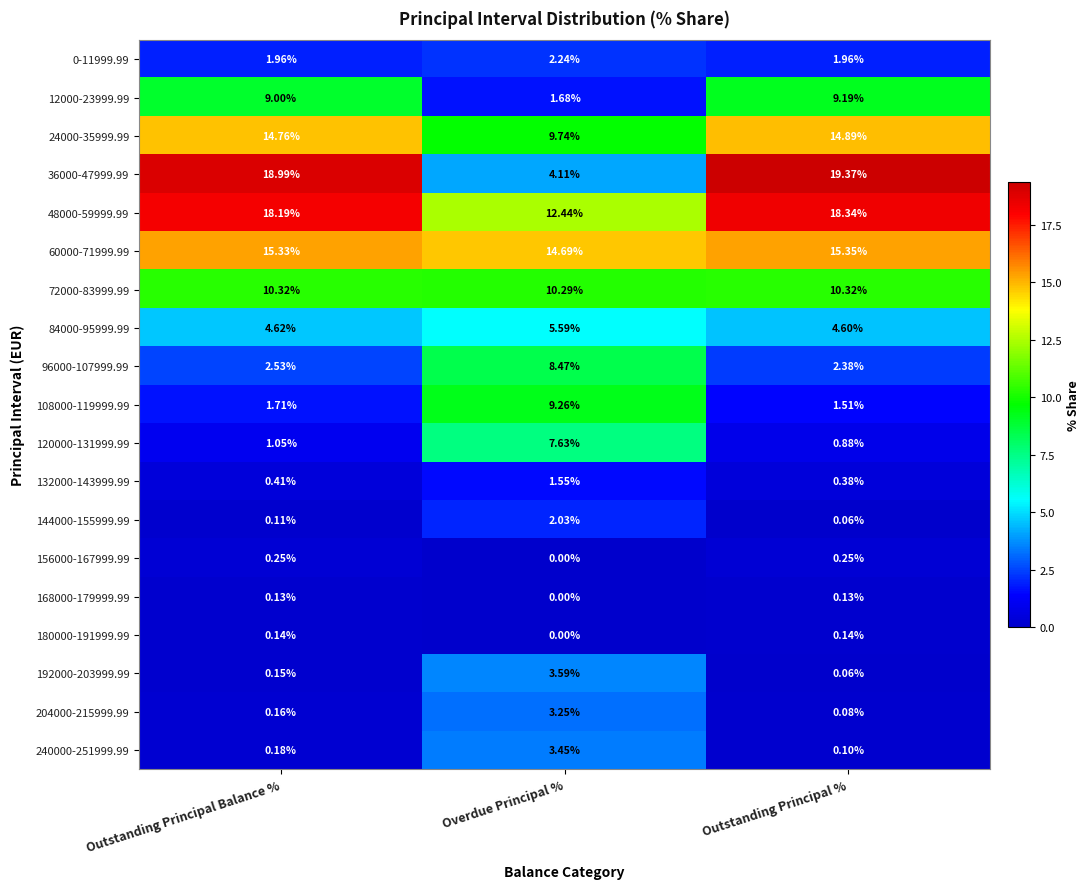

At which category is the sum across all series the highest?

Overdue Principal %